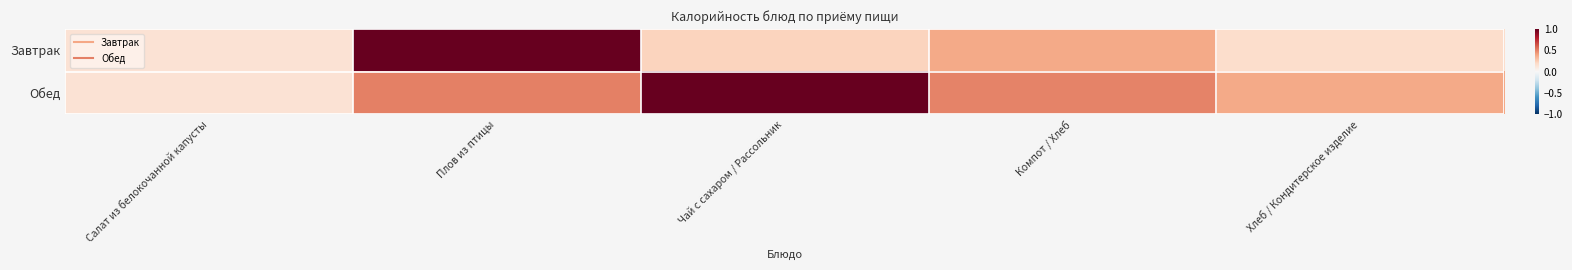

Which series has the largest total across all categories?

Обед